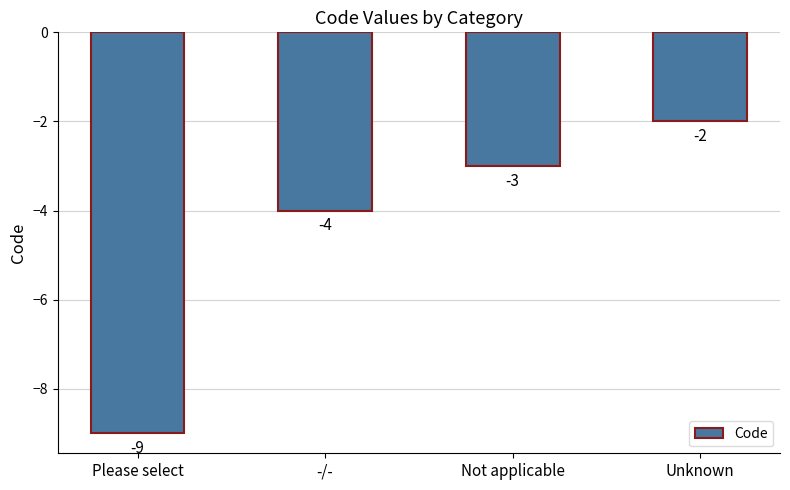

What position from the right is -/-?

3